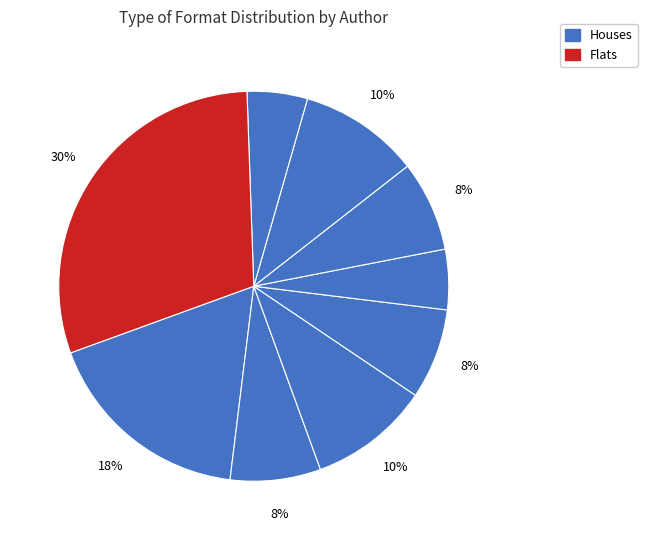

Is there any slice that represents more than half of the pie?

No